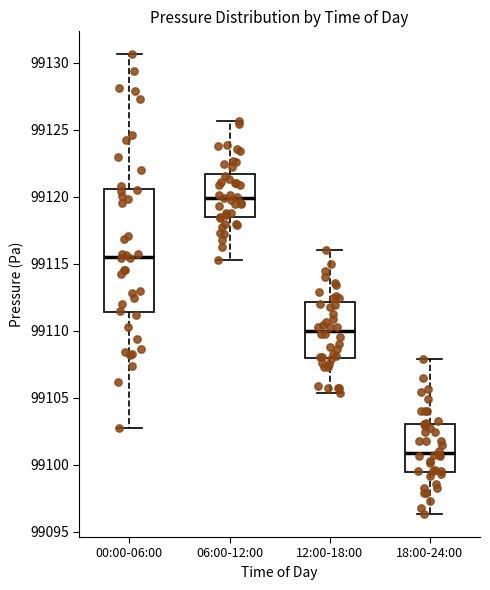

Which box is the tallest, from its lower edge to its upper edge?

00:00-06:00